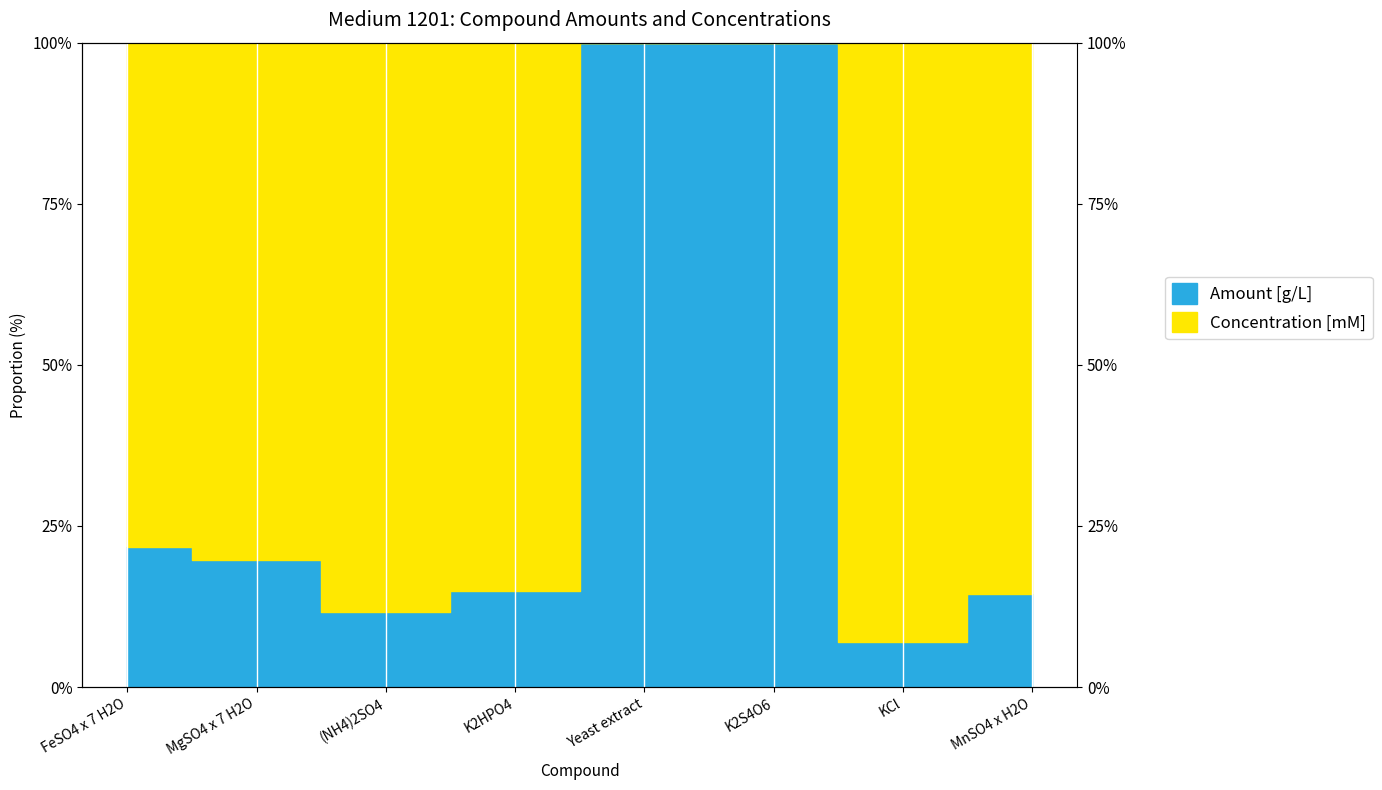

What is the difference between the Amount [g/L] values at K2S4O6 and FeSO4 x 7 H2O?

78.2